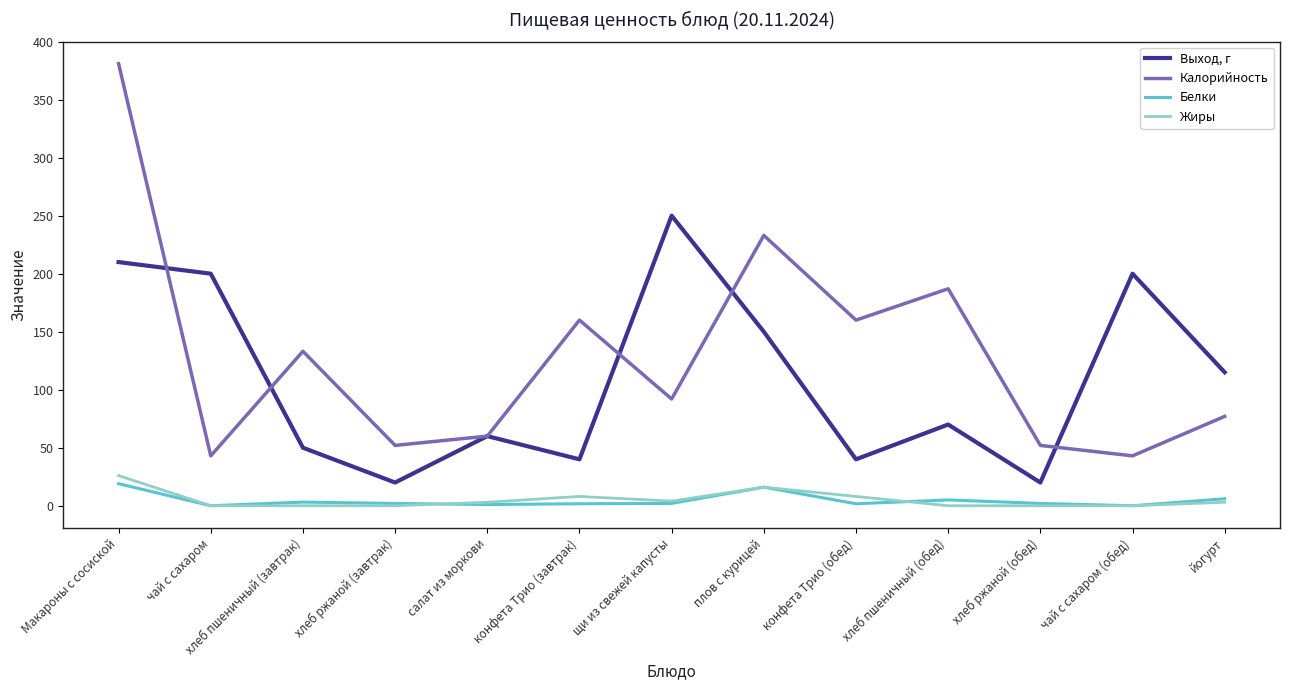

Which series changed the most between конфета Трио (обед) and чай с сахаром (обед)?

Выход, г